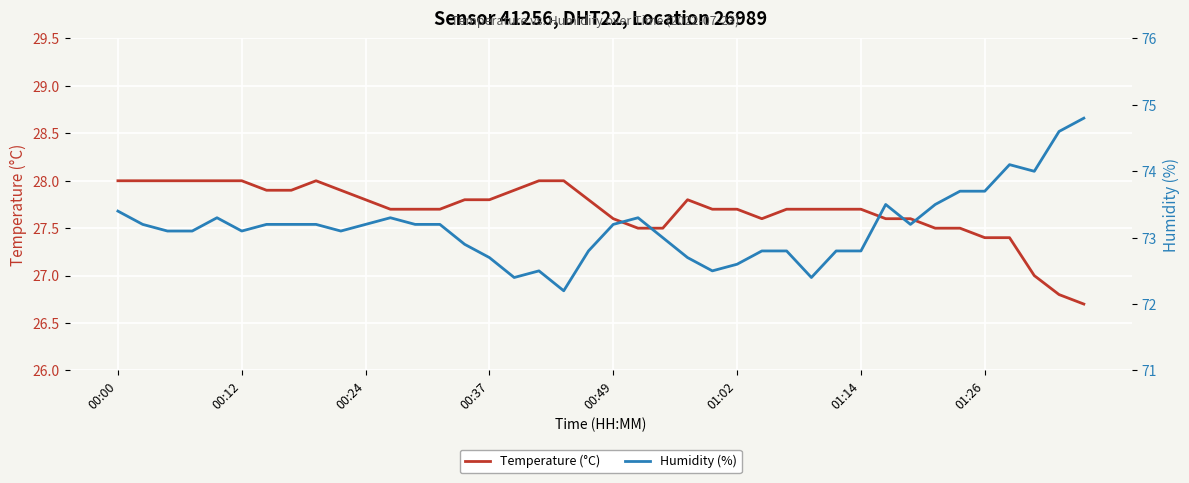

At how many categories does at least one series exceed 40?

40